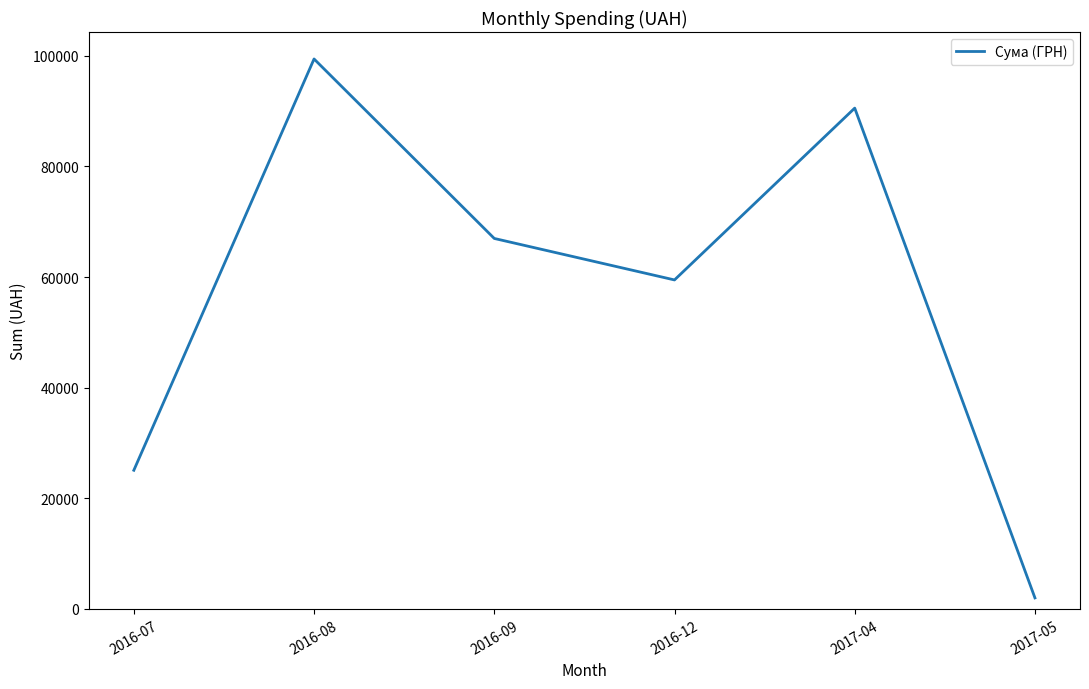

At which category does the chart reach its minimum across all series?

2017-05